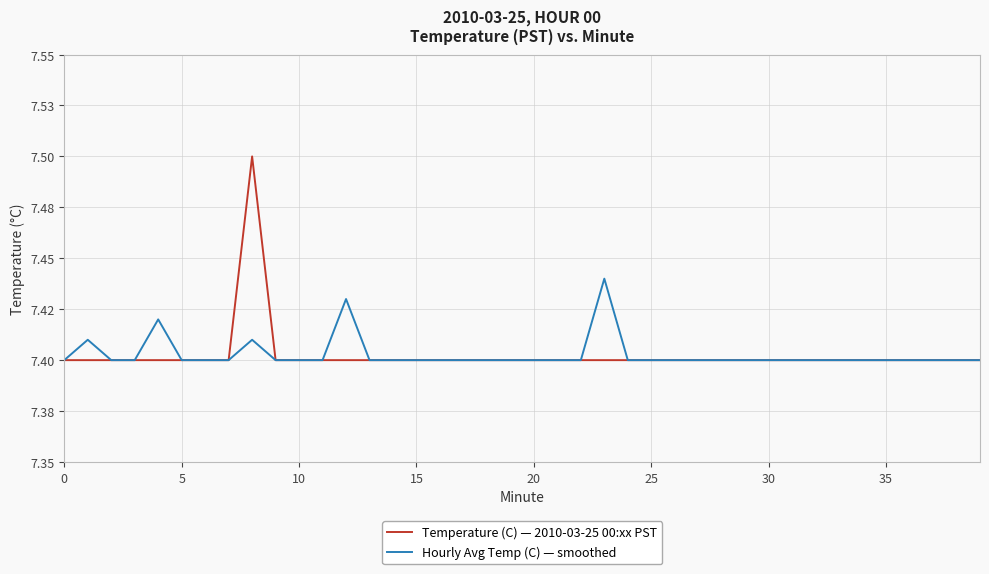

What is the label of the 16th point from the left?

15